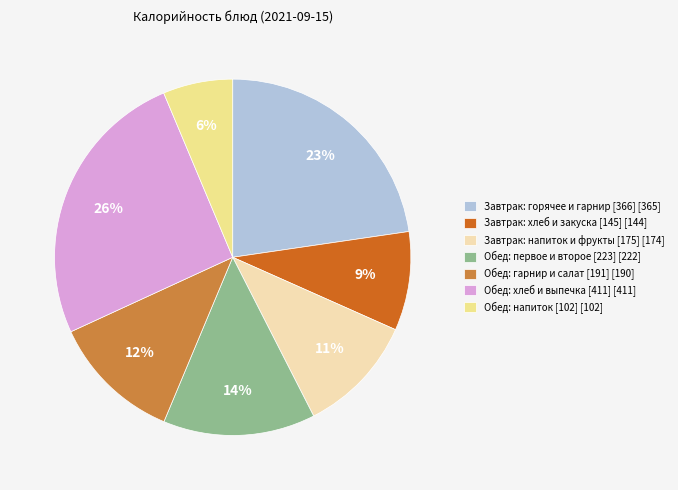

Which slice is the largest?

Обед: хлеб и выпечка [411] [411]